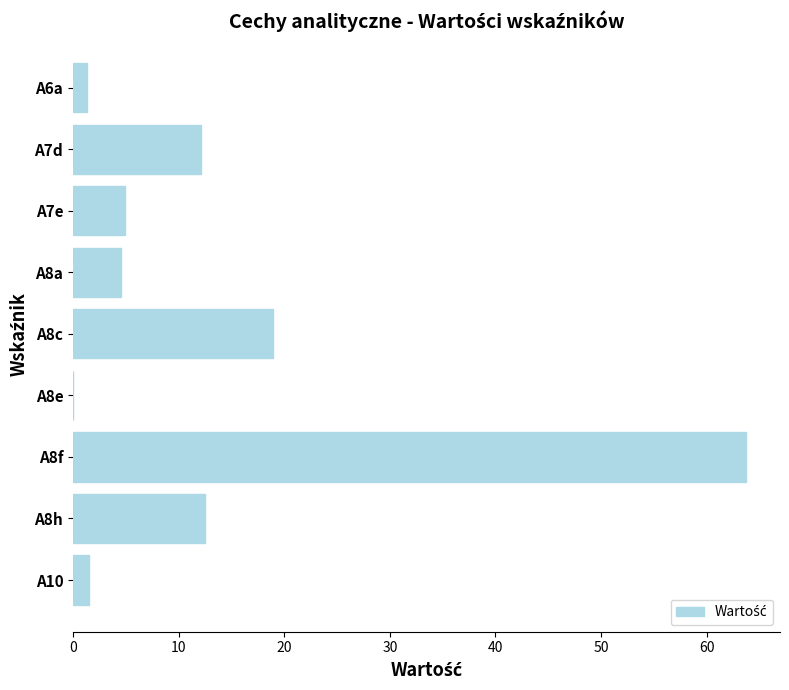

The value at A8a is 4.5. True or false?

True